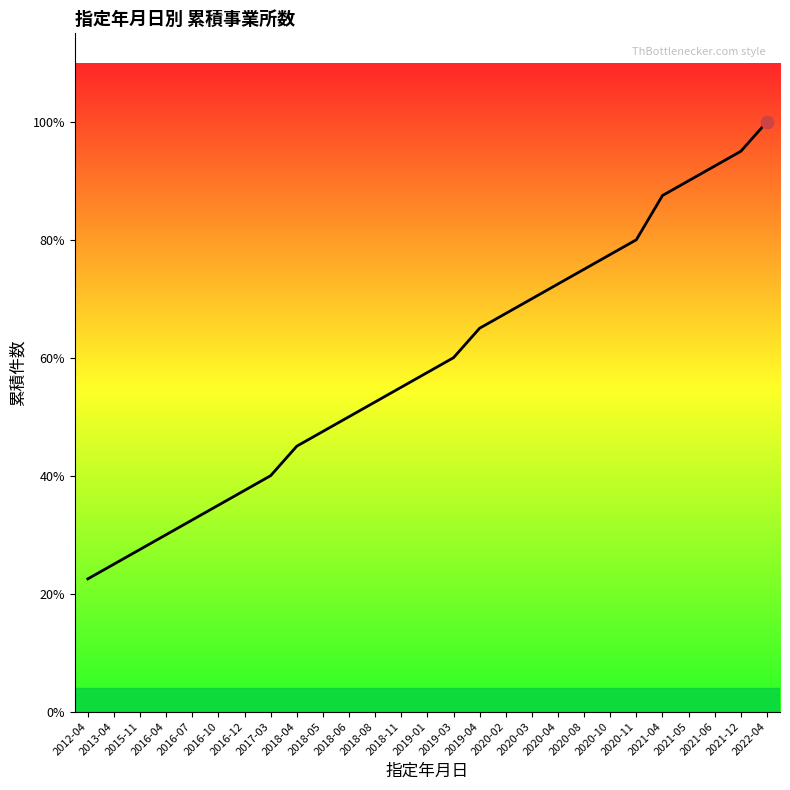

Does the chart have visible grid lines?

No